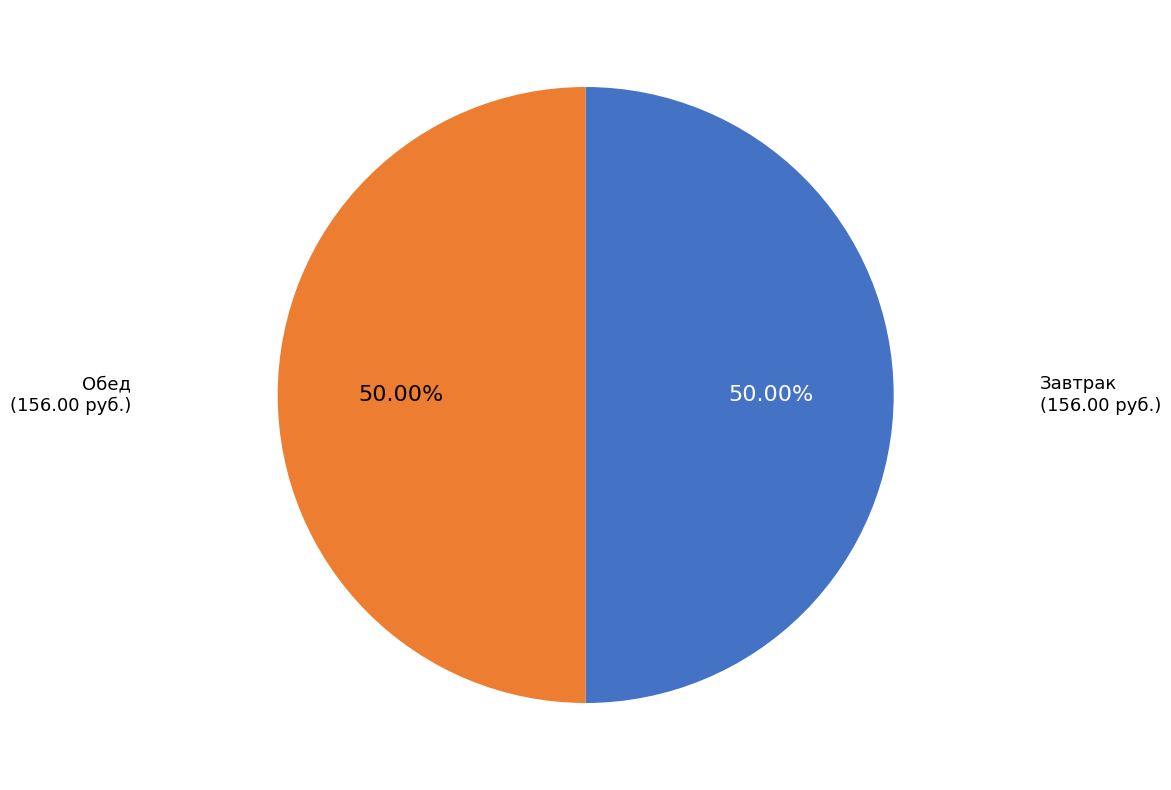

Count the number of slices in the pie.

2